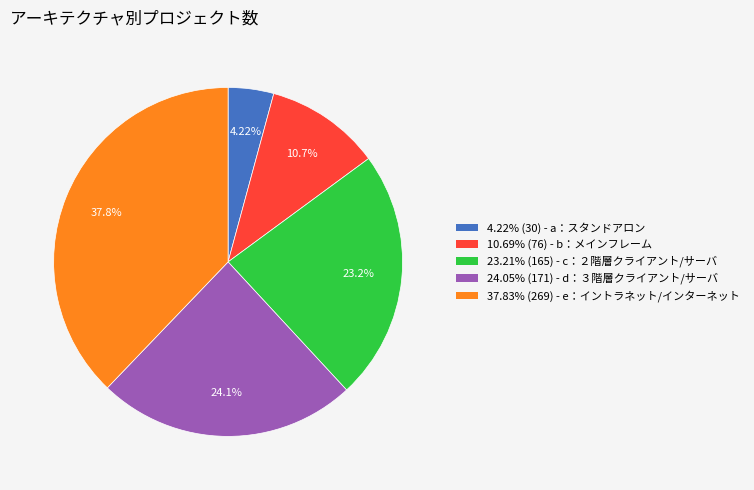

Which category has the biggest portion of the pie?

37.83% (269) - e：イントラネット/インターネット